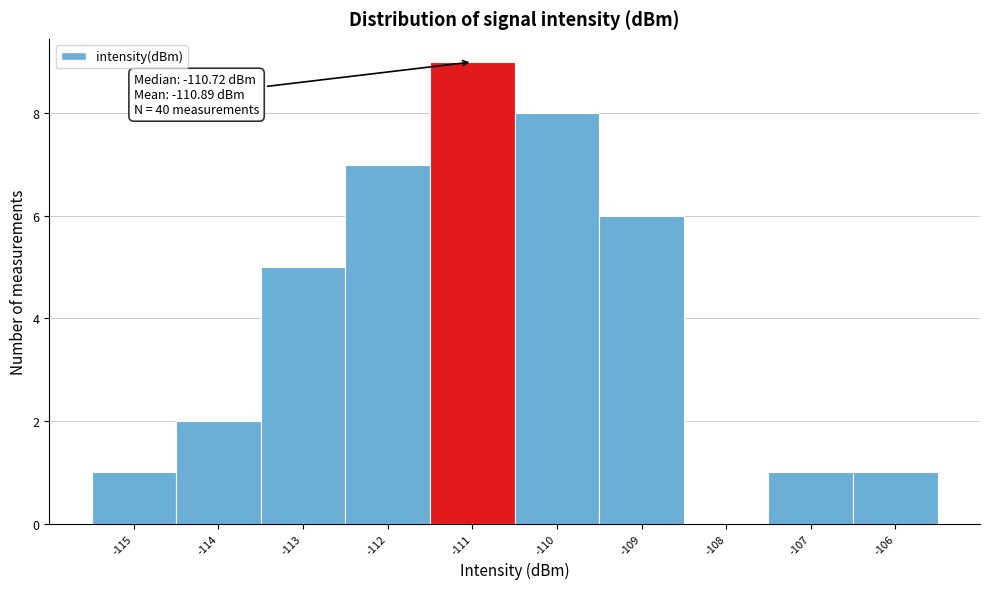

Over which range of the x-axis is the bar tallest?

-111.5 to -110.5